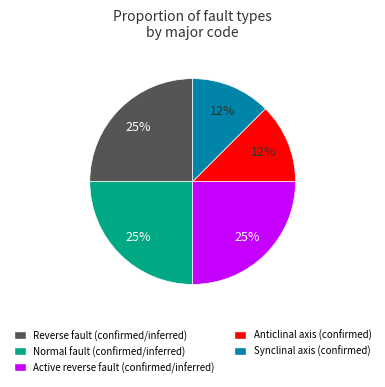

Combined, do Synclinal axis (confirmed) and Active reverse fault (confirmed/inferred) account for over 50%?

No